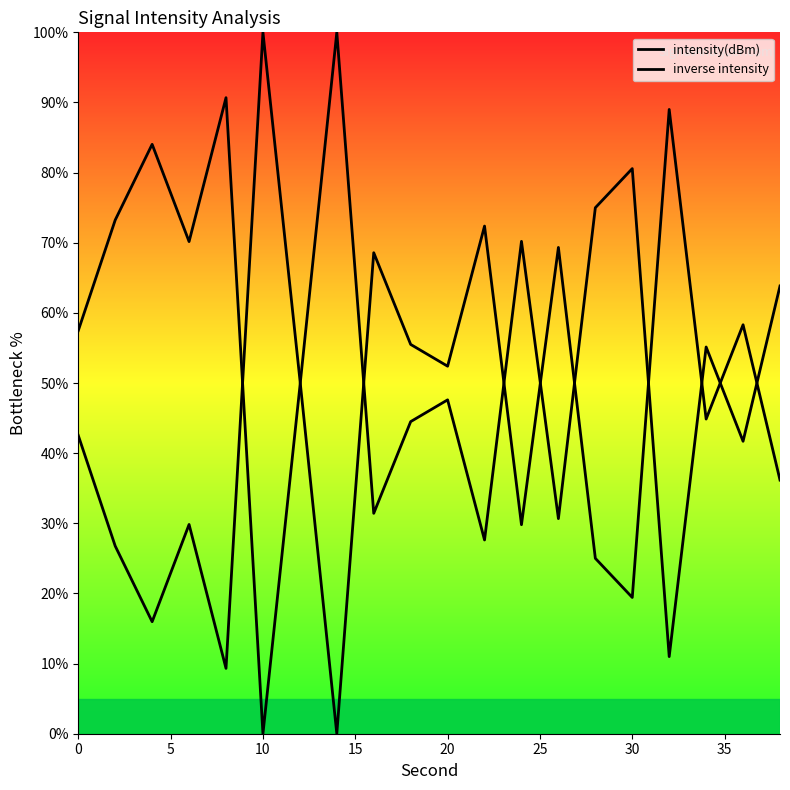

How many lines are shown in the chart?

2